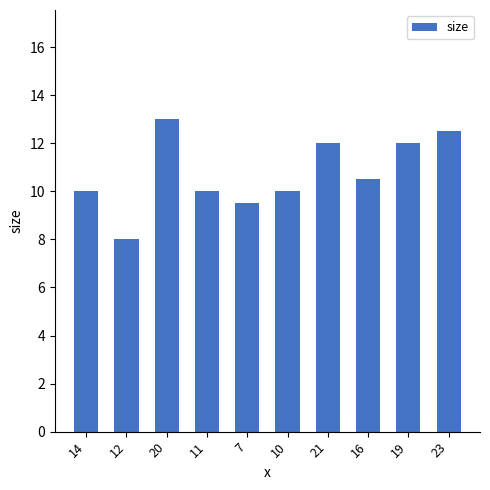

The chart shows a value of 9.5 at 7. True or false?

True